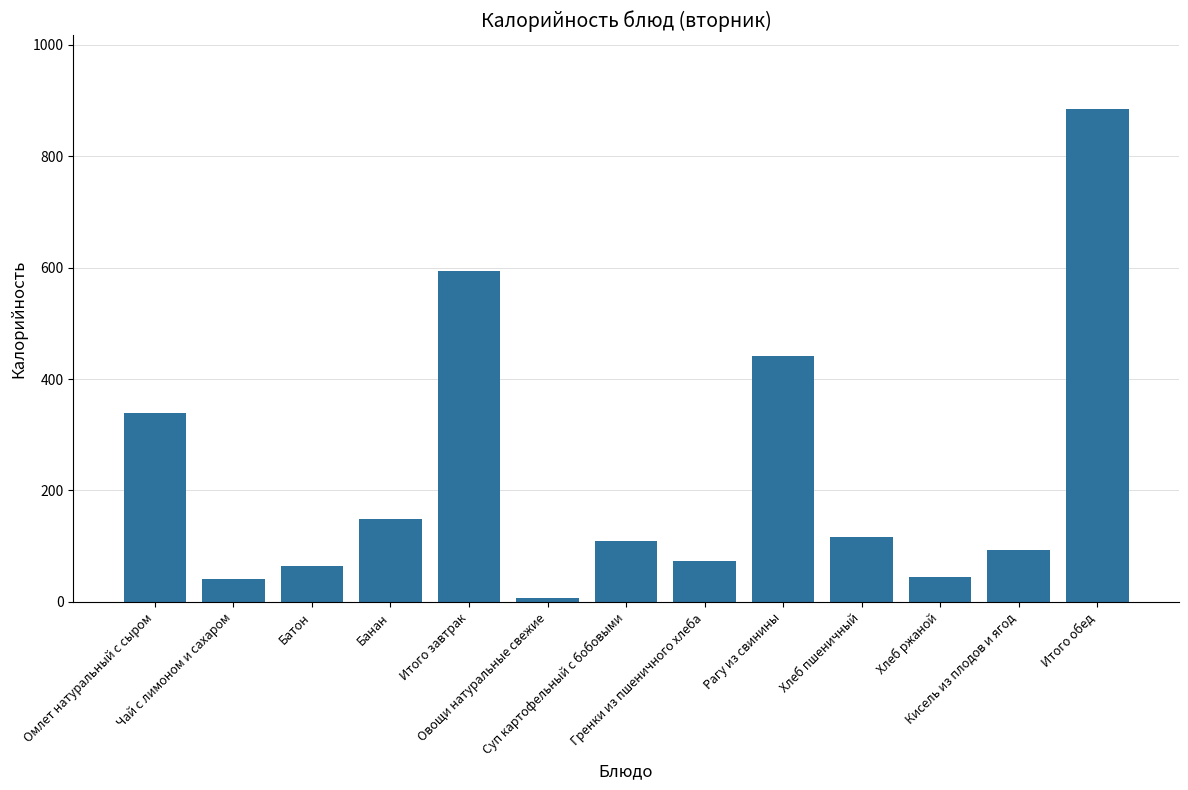

What is the average value?

227.4